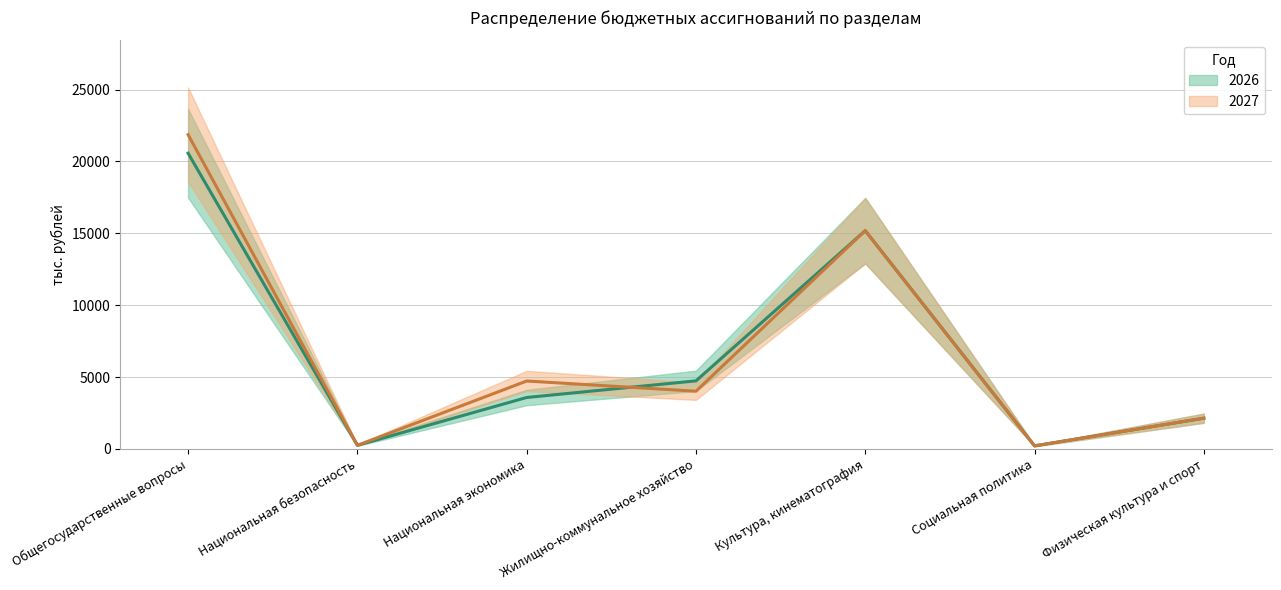

True or false: 2026 has more than 1 interior local peaks.

False